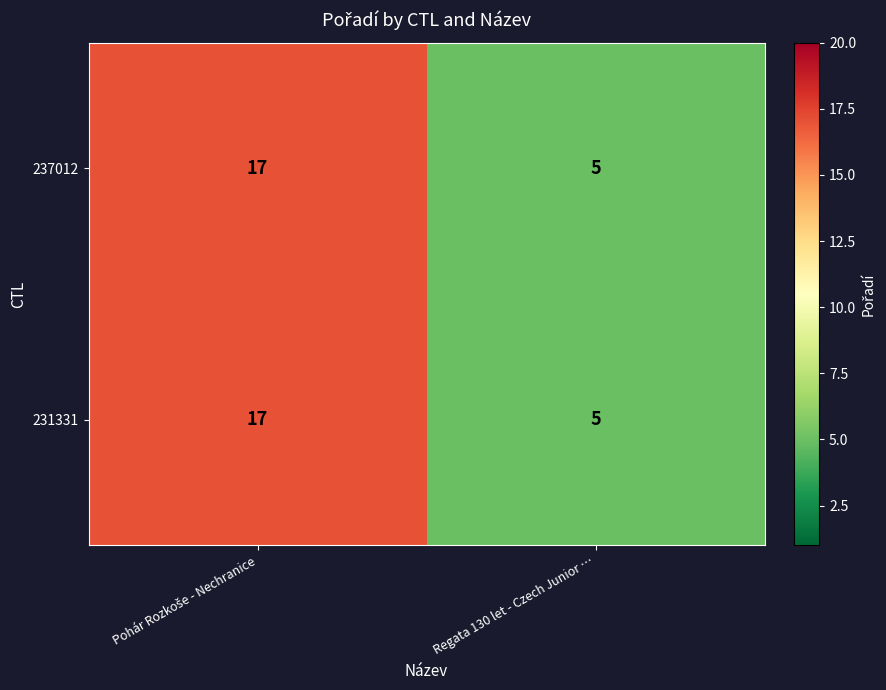

Reading left to right, list all the values displayed in this chart.

237012: 17	5
231331: 17	5